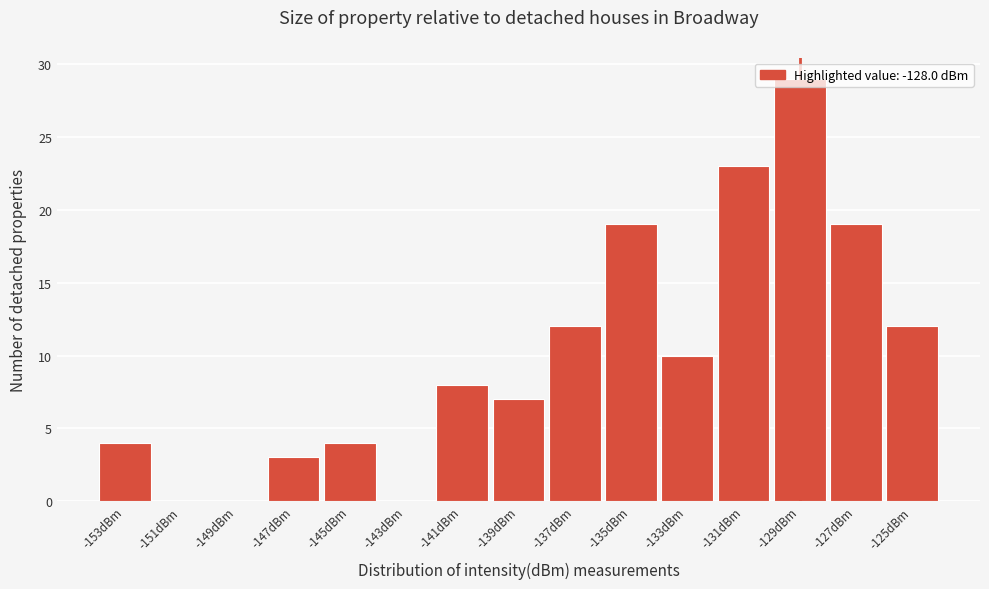

What is the sum of the values at -153dBm and -149dBm?

4